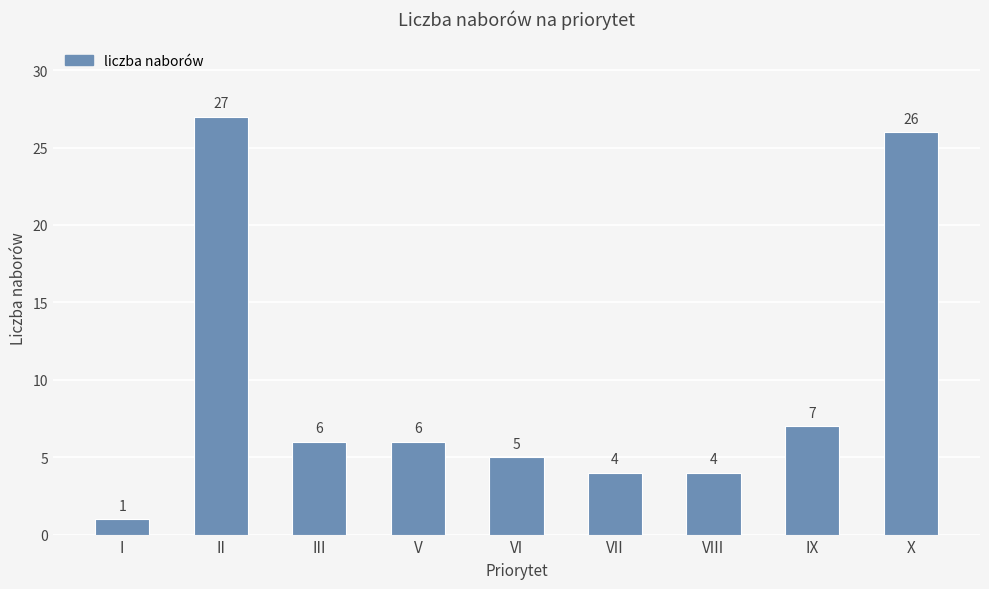

The value at VII is 2. True or false?

False